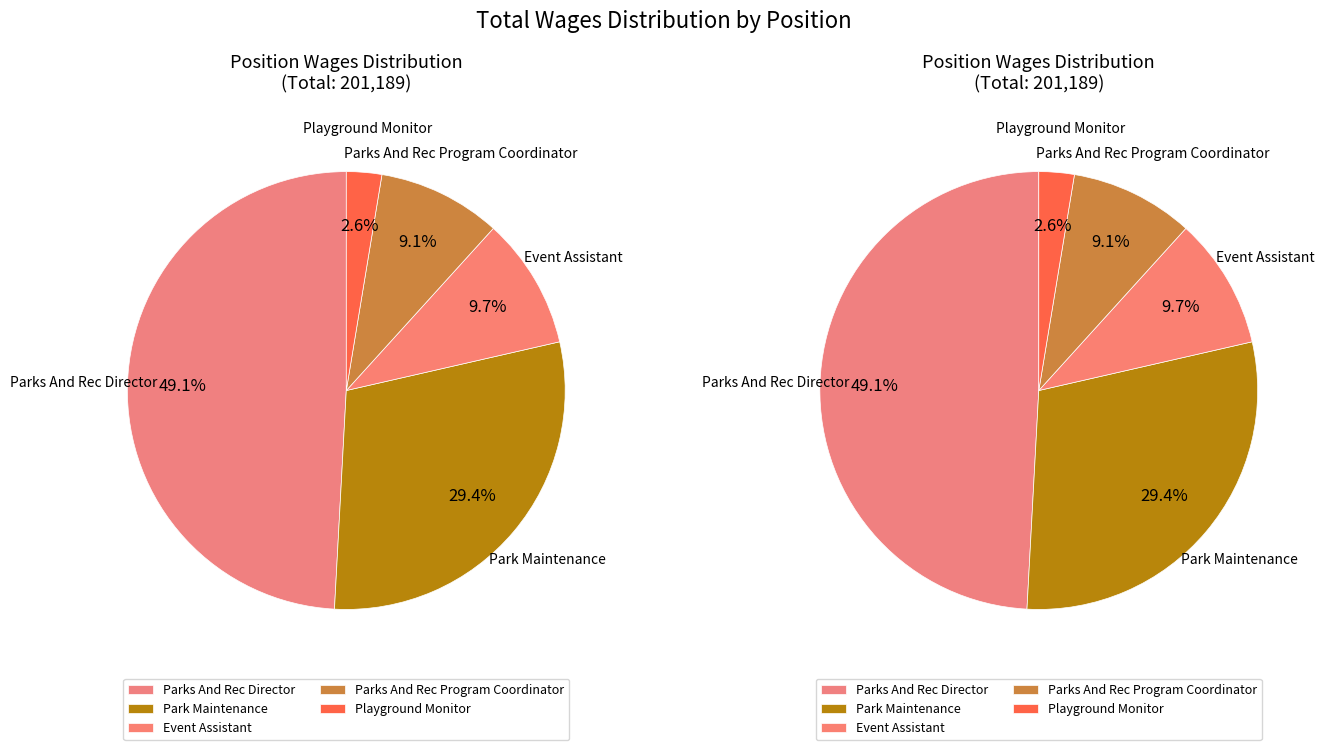

To the nearest percent, what is the difference between the Playground Monitor and Event Assistant slice percentages?

7%